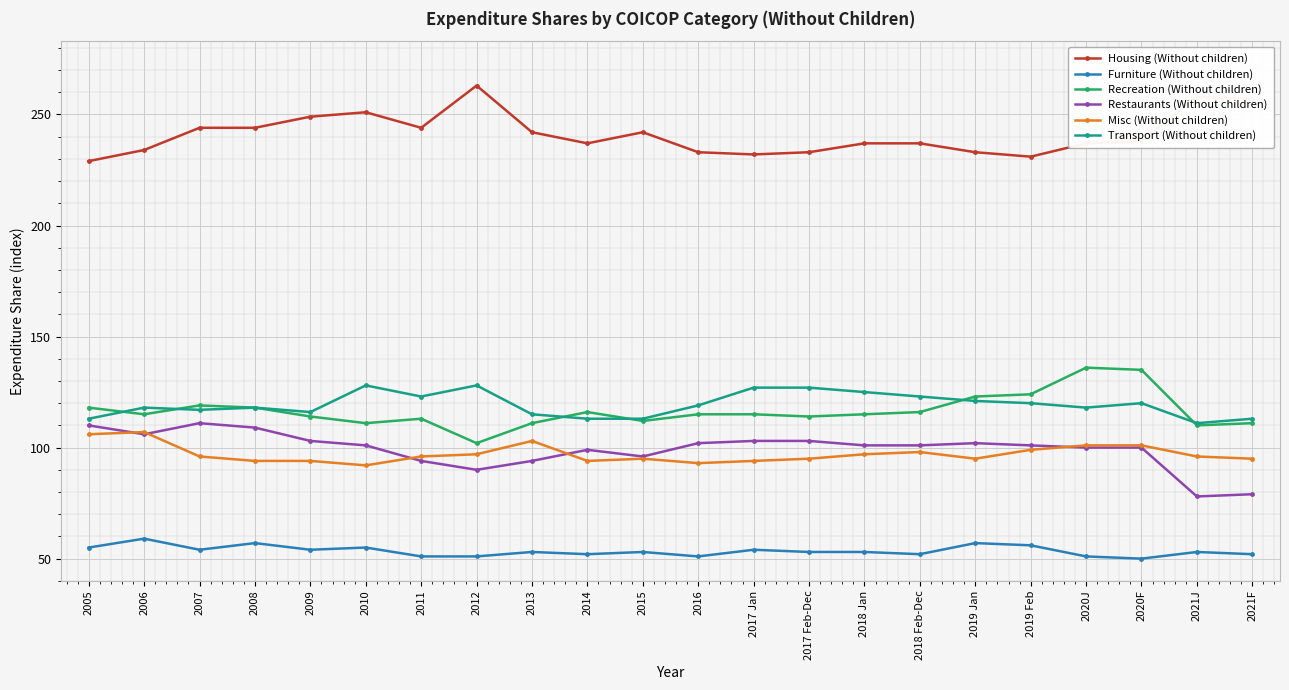

True or false: Housing (Without children) has more than 1 points higher than both neighbors.

True